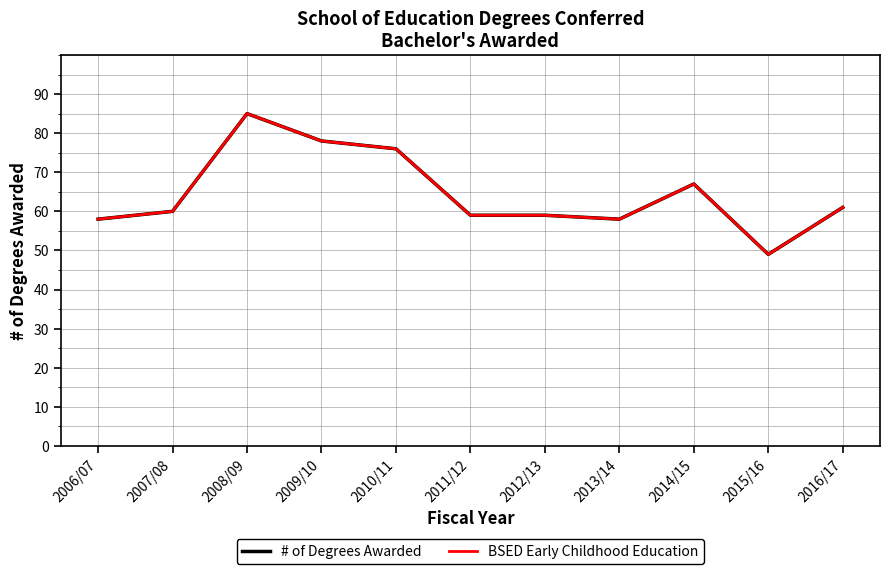

Is this an area chart (filled region under the line)?

No